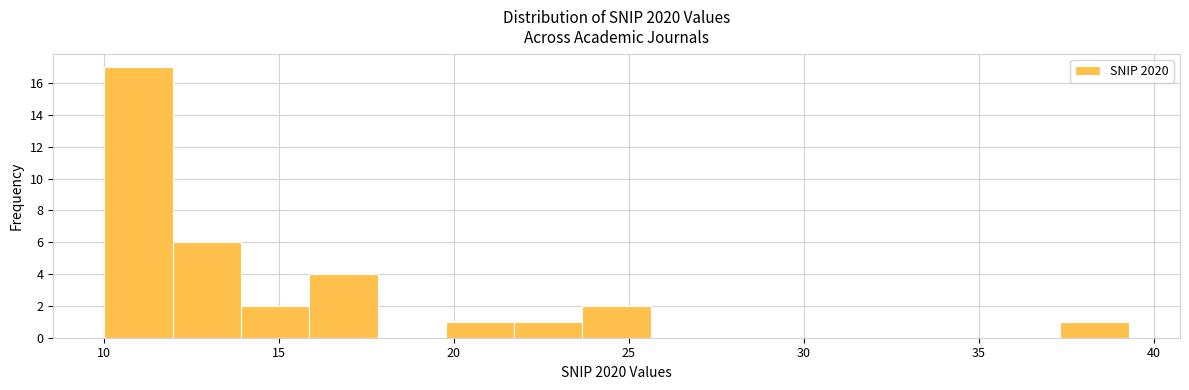

Read against the x-axis, roughly where is the centre of the tallest bar?

11.0